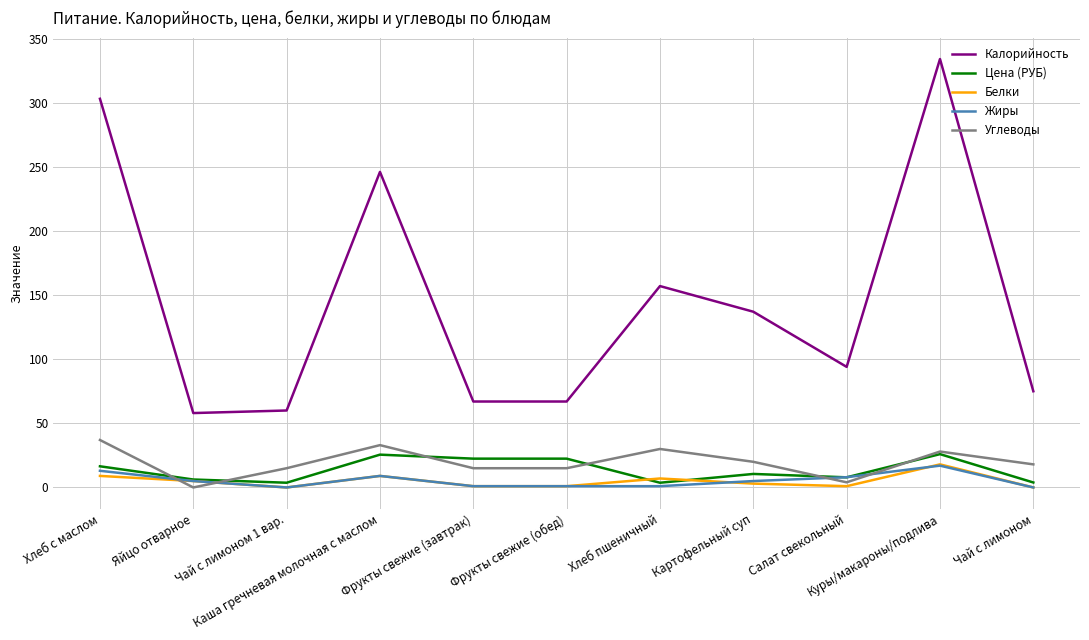

True or false: Калорийность and Жиры cross at least once.

False